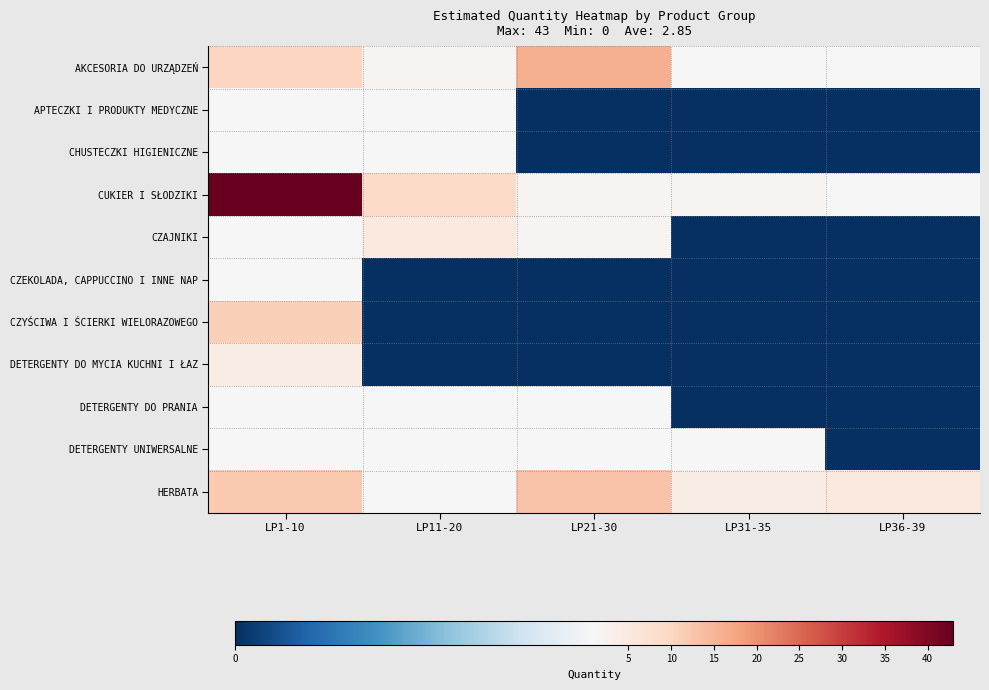

Between LP11-20 and LP21-30, which series saw the biggest shift?

AKCESORIA DO URZĄDZEŃ